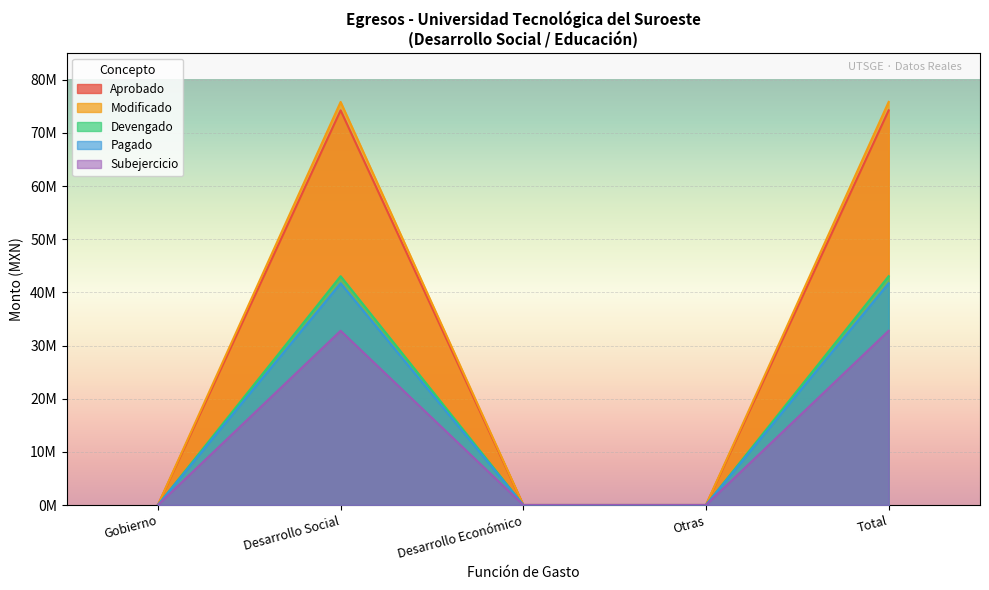

List the series in order of their peak value, highest first.

Modificado, Aprobado, Devengado, Pagado, Subejercicio